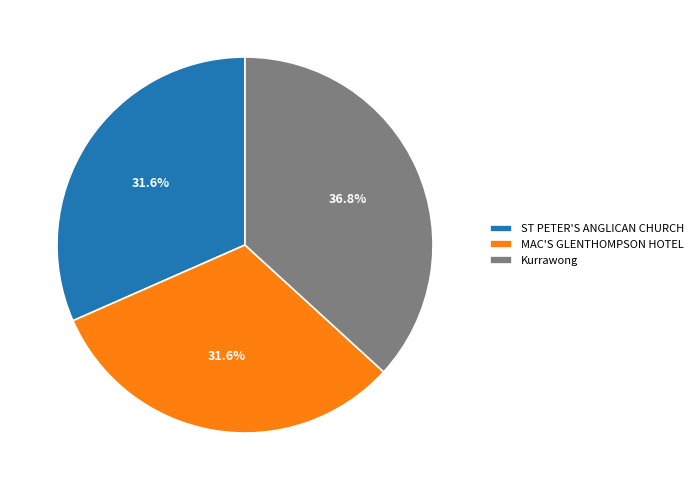

Is Kurrawong the majority of the pie?

No